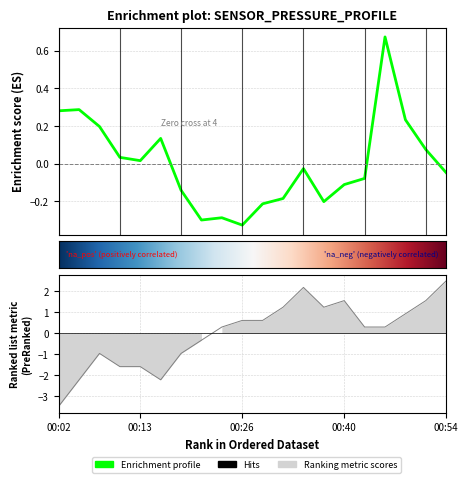

How many data points in temperature are less than 0?

8